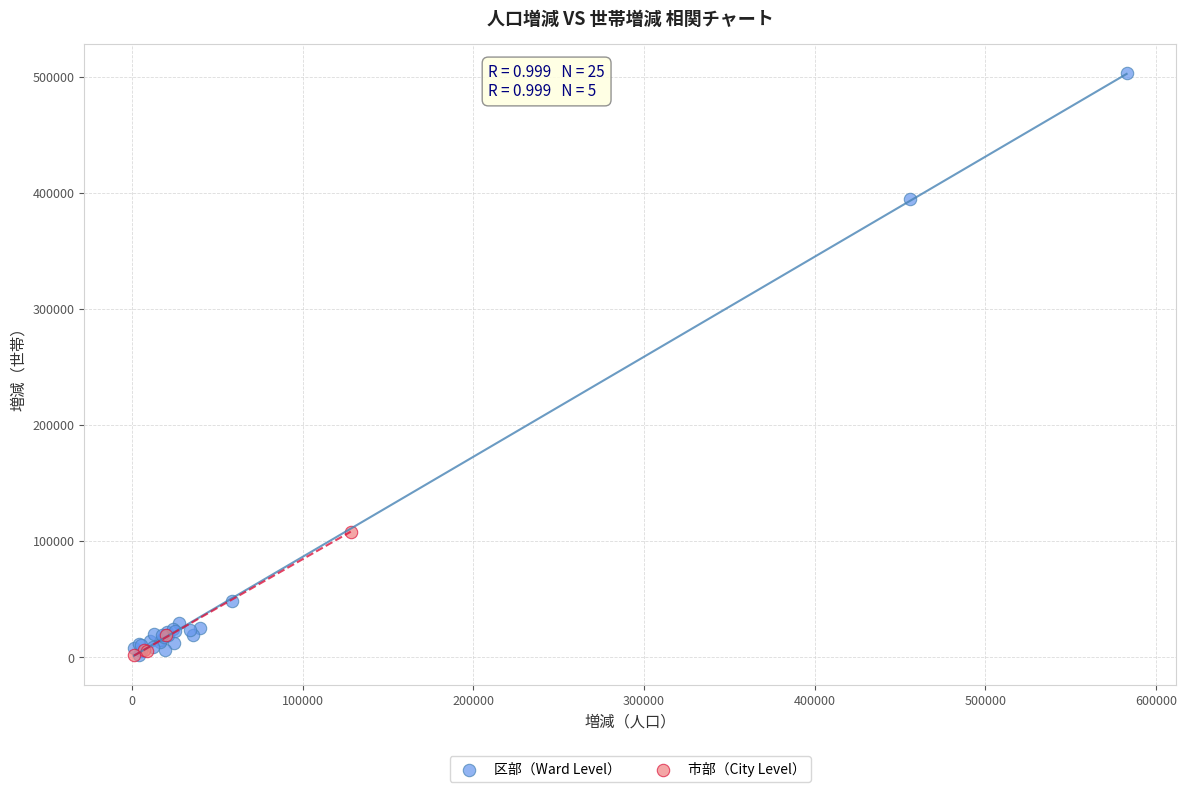

Which series contains the highest Y value?

区部（Ward Level）